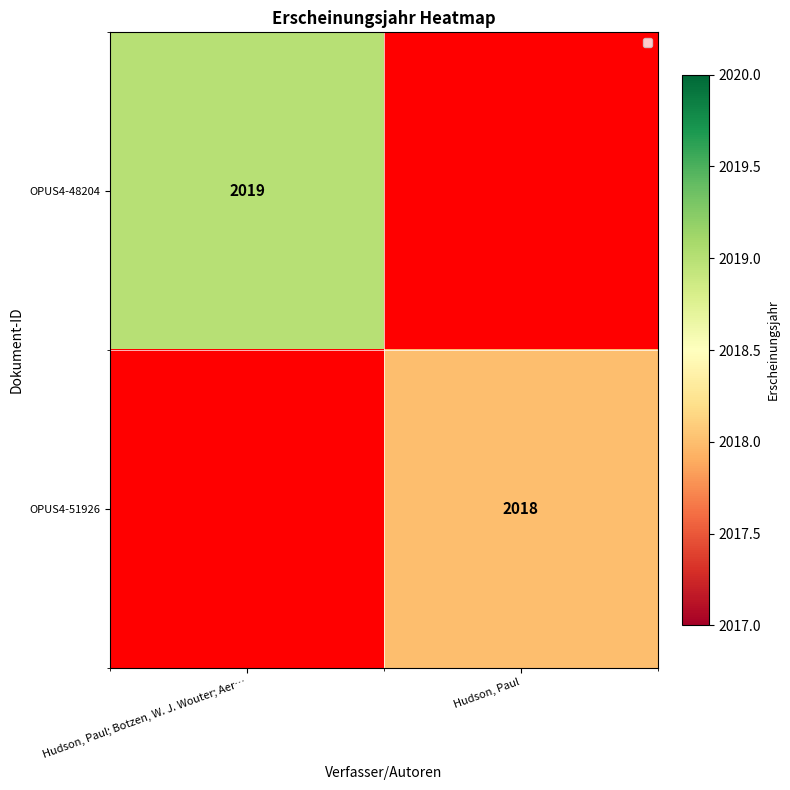

Is it true that OPUS4-51926 equals 1209 at Hudson, Paul?

False